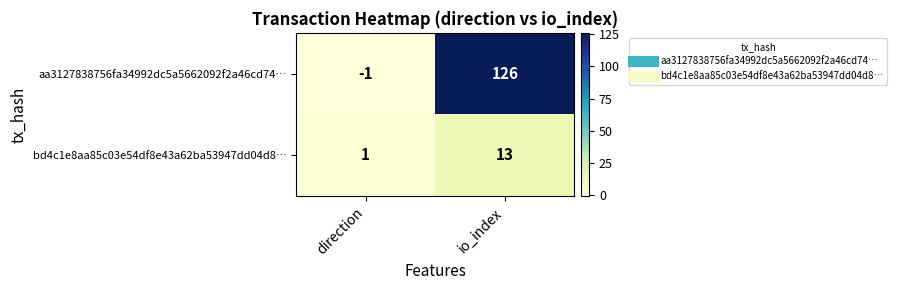

What is the difference between the maximum and minimum values in the aa3127838756fa34992dc5a5662092f2a46cd74… series?

127